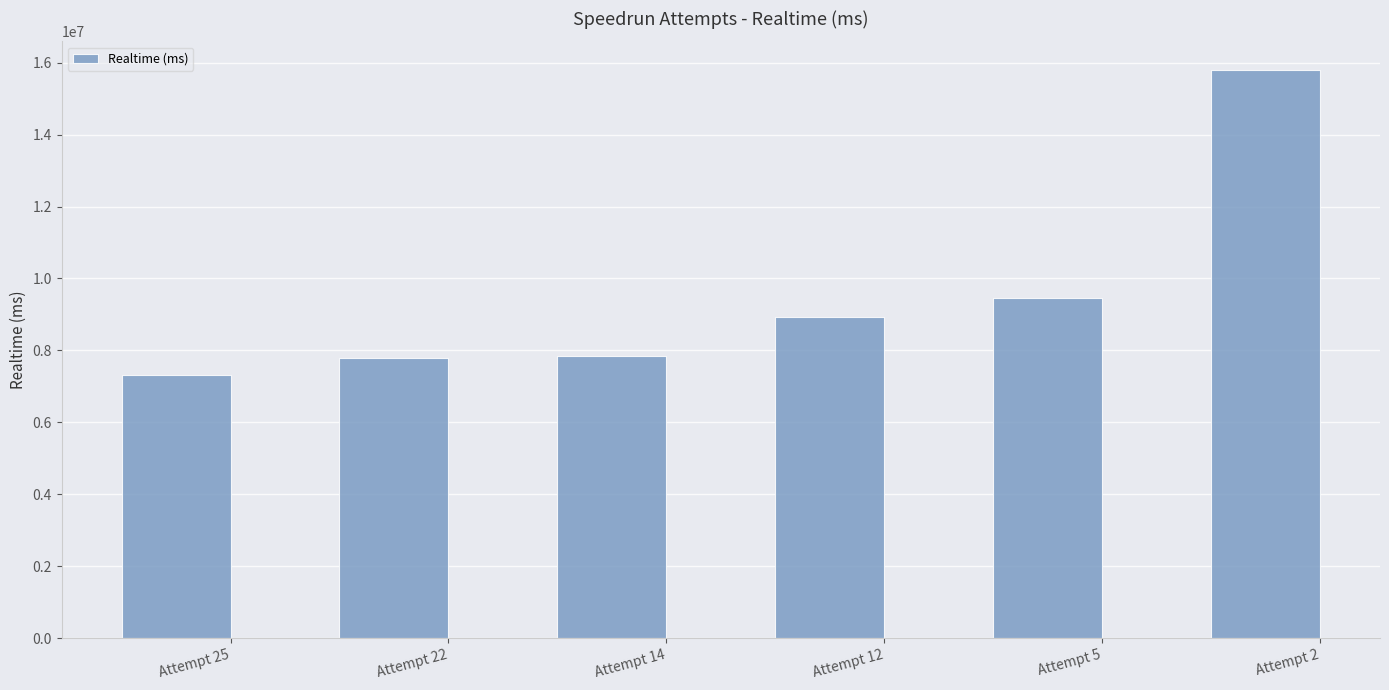

Is it true that the value at Attempt 14 is 2816900?

False